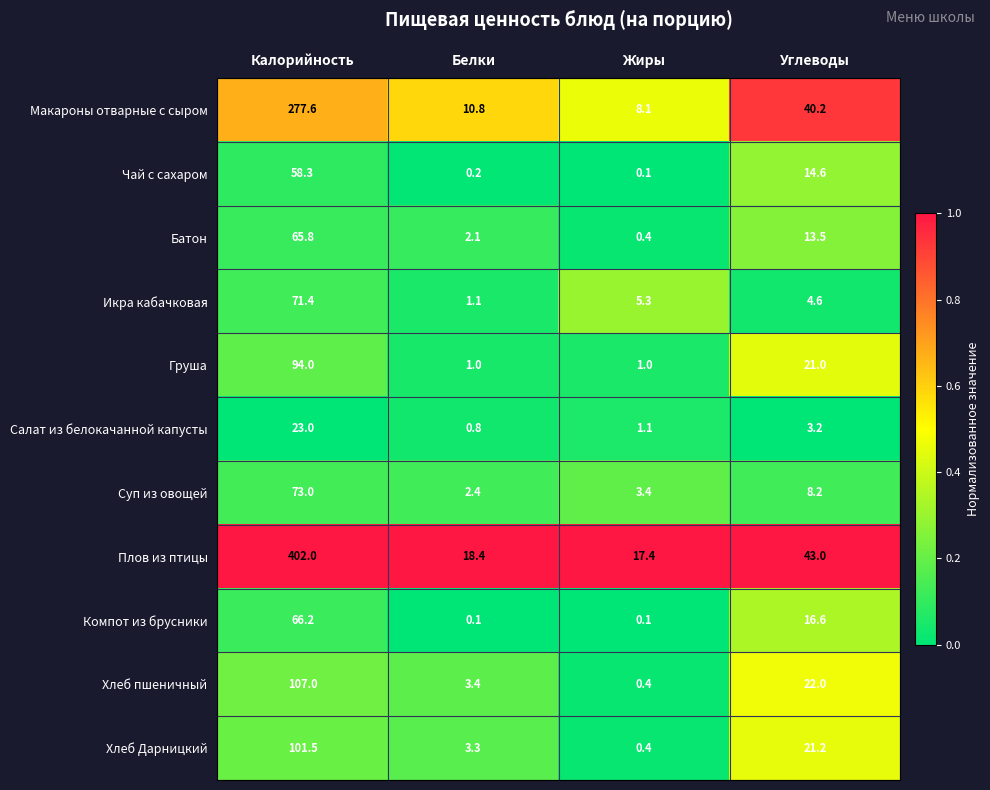

List the series in order of their peak value, highest first.

Плов из птицы, Макароны отварные с сыром, Хлеб пшеничный, Хлеб Дарницкий, Груша, Суп из овощей, Икра кабачковая, Компот из брусники, Батон, Чай с сахаром, Салат из белокачанной капусты